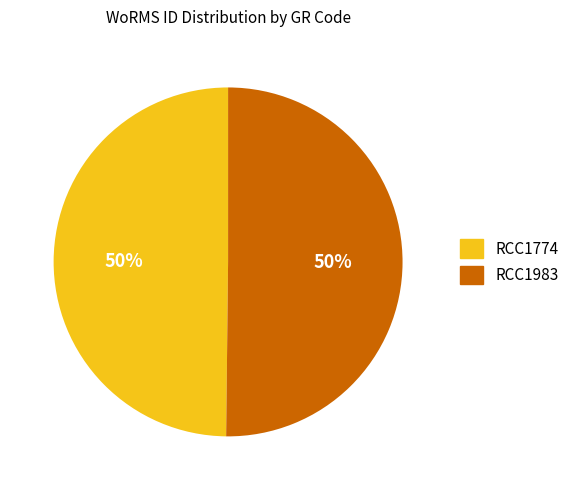

Is the sum of RCC1983 and RCC1774 greater than half?

Yes